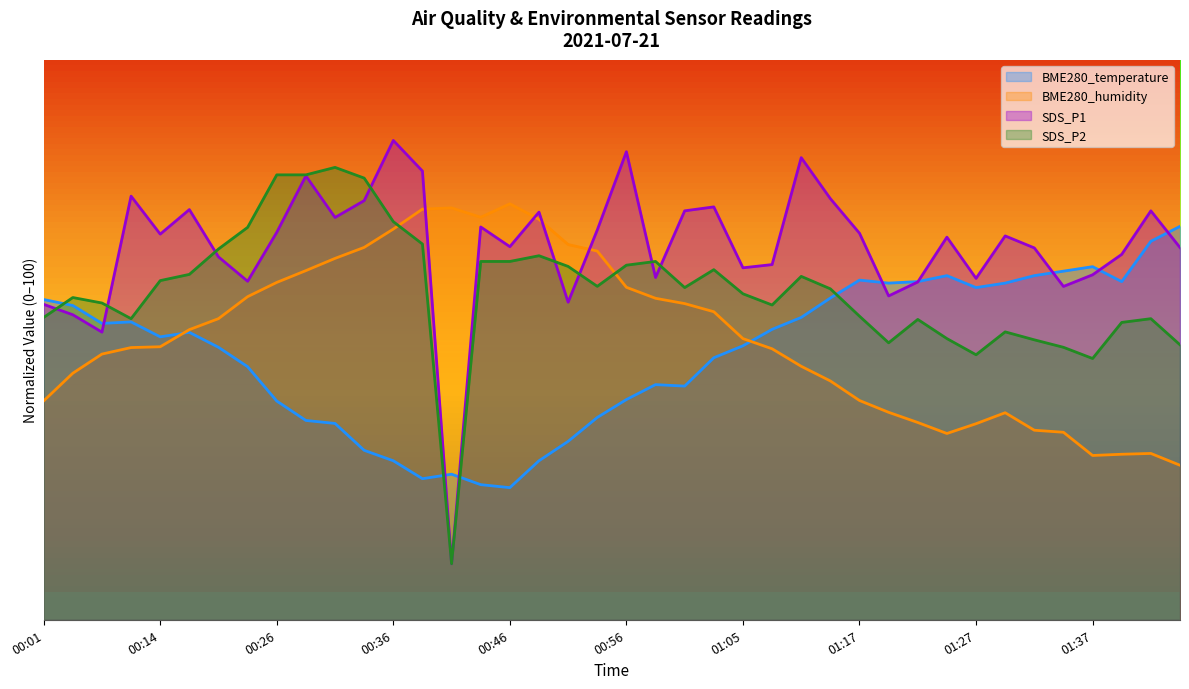

What is the difference between the maximum and second lowest values in the BME280_temperature series?

46.1